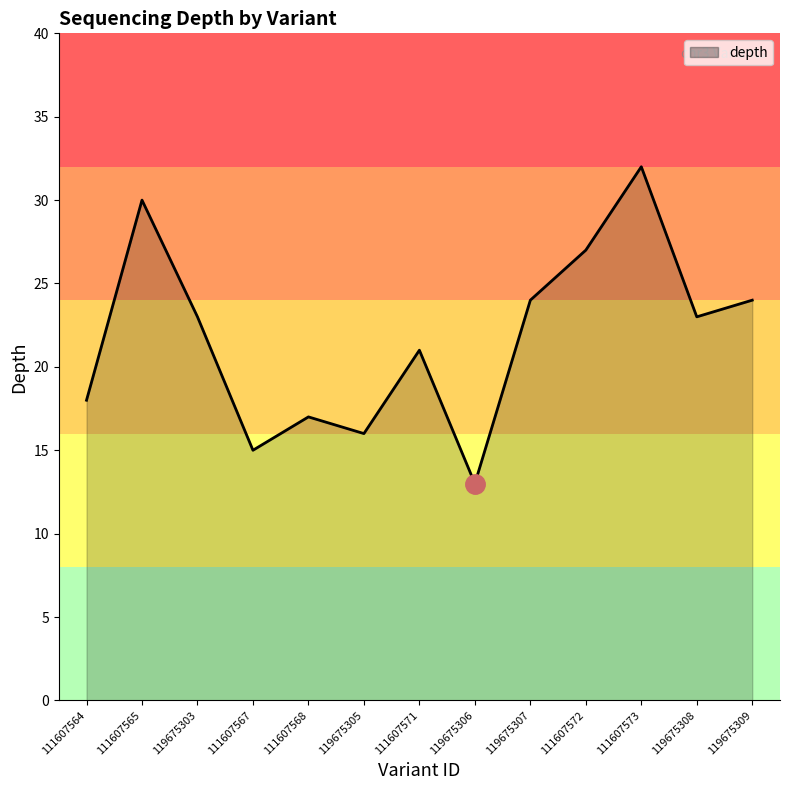

Reading left to right, transcribe all the data shown in this chart.

111607564=18	111607565=30	119675303=23	111607567=15	111607568=17	119675305=16	111607571=21	119675306=13	119675307=24	111607572=27	111607573=32	119675308=23	119675309=24